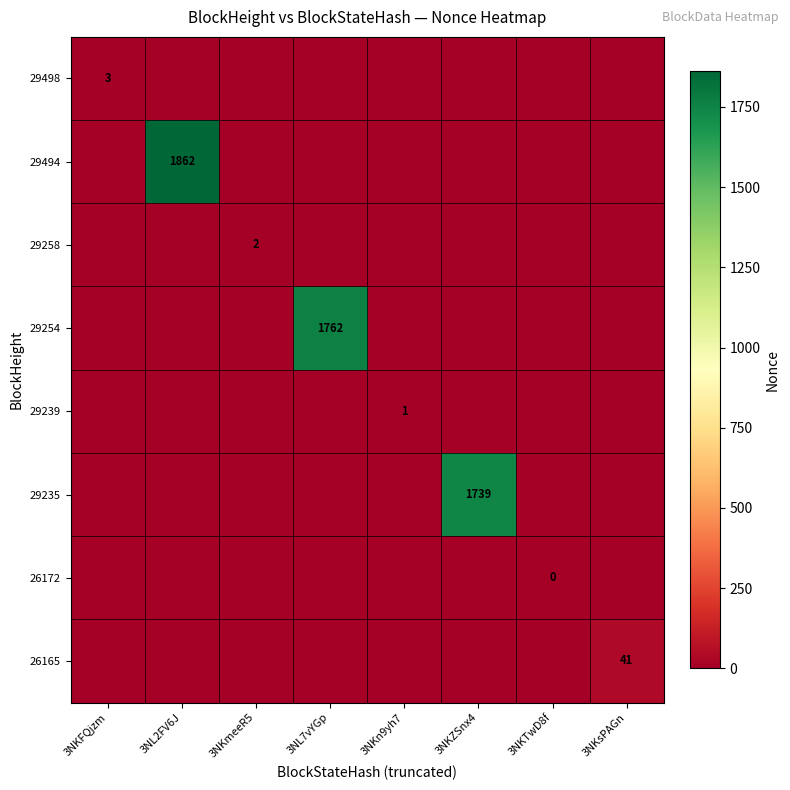

True or false: 29494 has a value of 2529 at 3NL2FV6J.

False